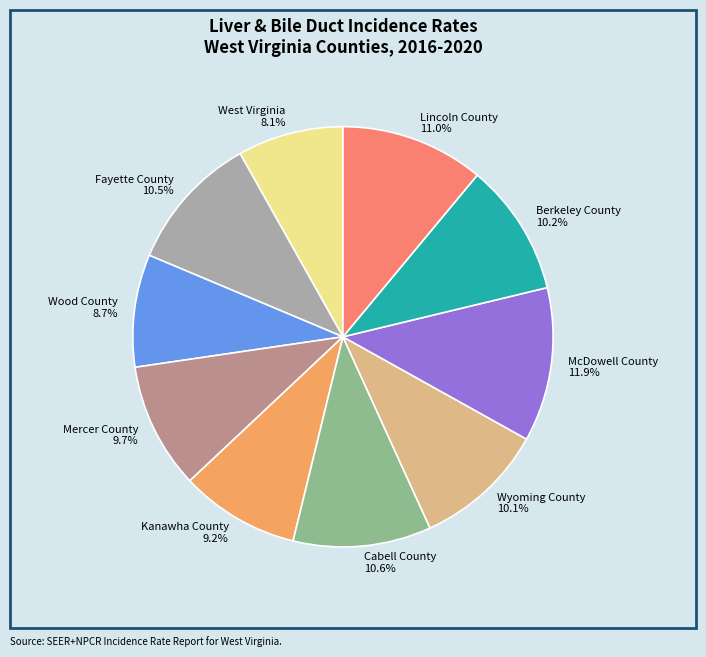

Does Kanawha County represent more than half of the total?

No